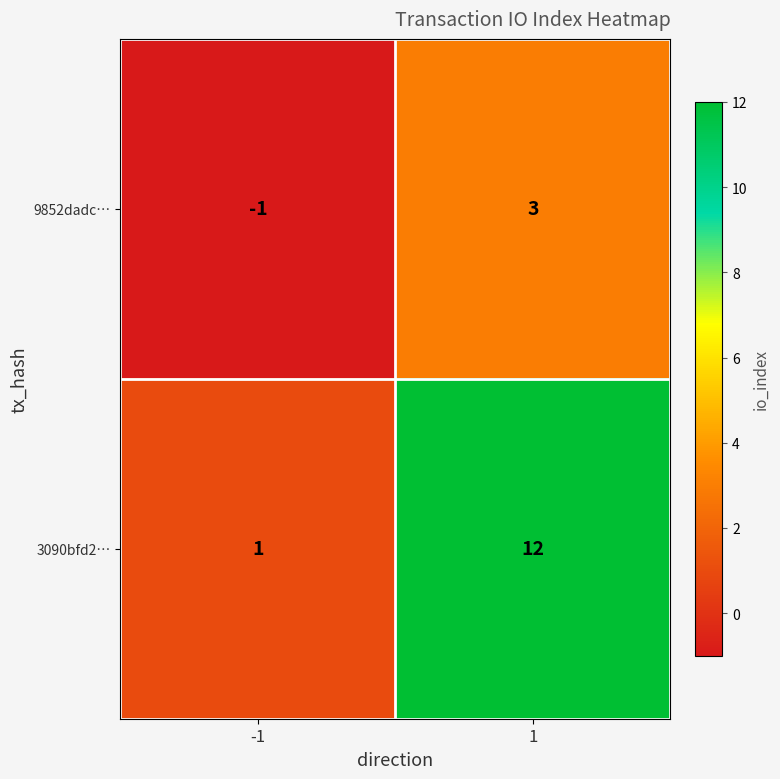

The value of 3090bfd2… at 1 is 6. True or false?

False